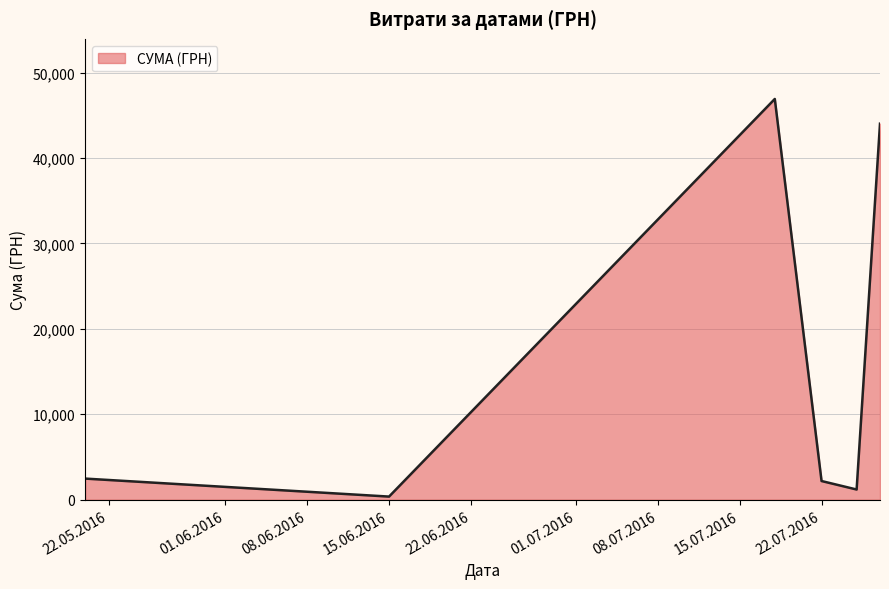

True or false: the data has more than 2 interior local peaks.

False